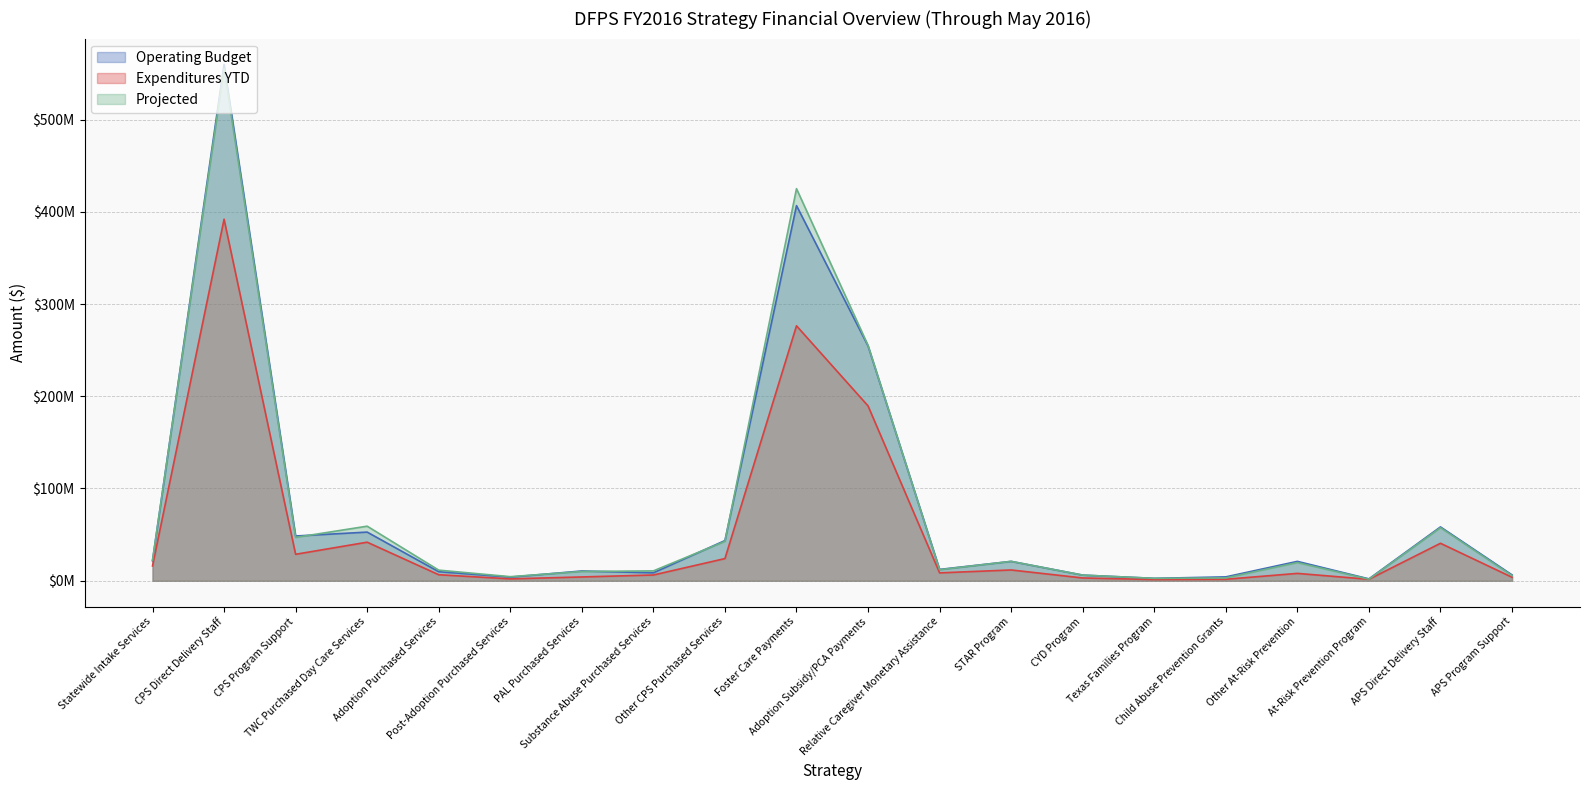

At Child Abuse Prevention Grants, list the series in order from smallest to largest.

Expenditures YTD, Projected, Operating Budget